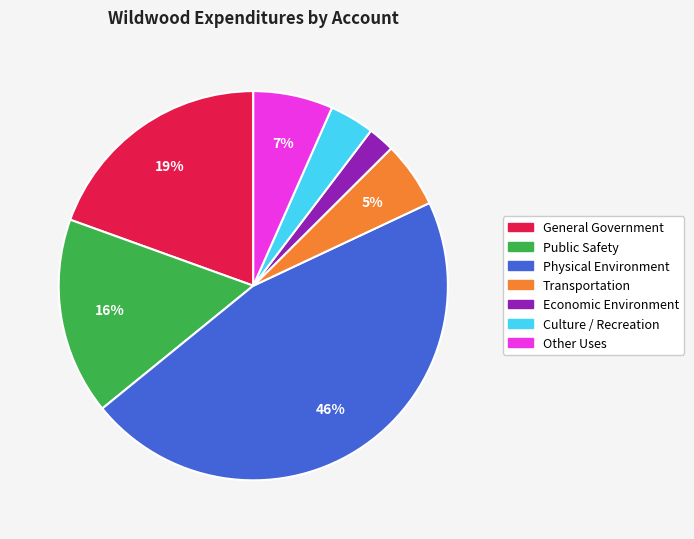

Between Economic Environment and Culture / Recreation, which is larger?

Culture / Recreation